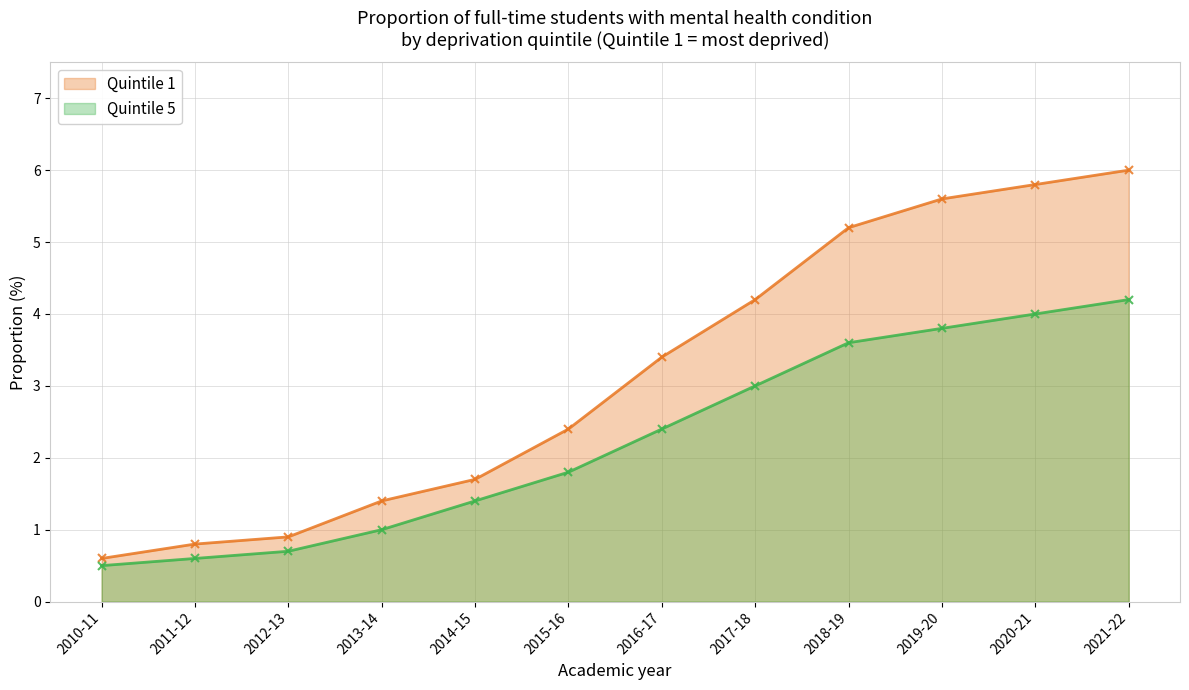

What is the value of the Quintile 5 markers point at the 9th from the left?

3.6